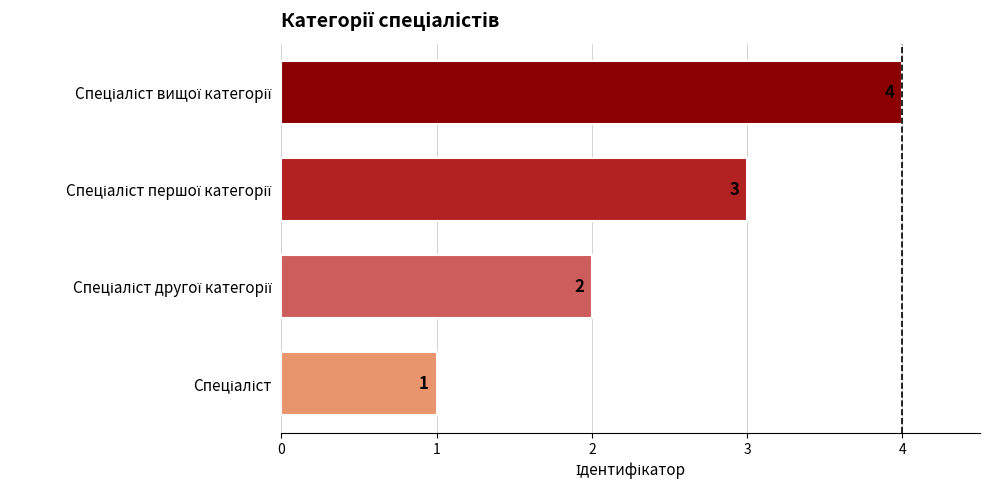

What is the sum of all values?

10